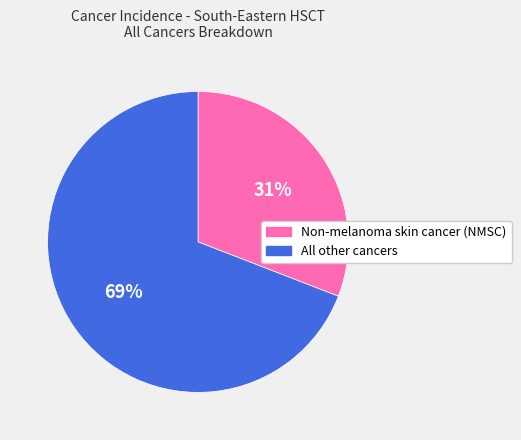

To the nearest percent, what is the difference between the largest and smallest slice percentages?

38%